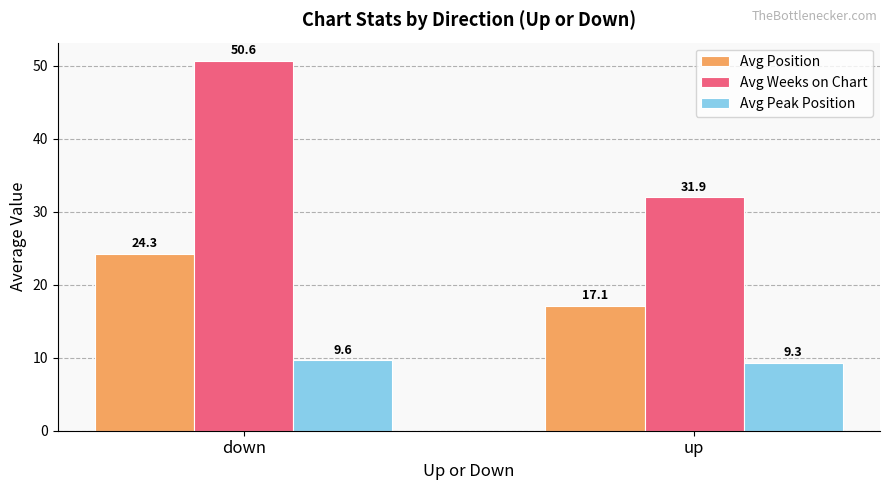

Which category has the highest value across all series?

down